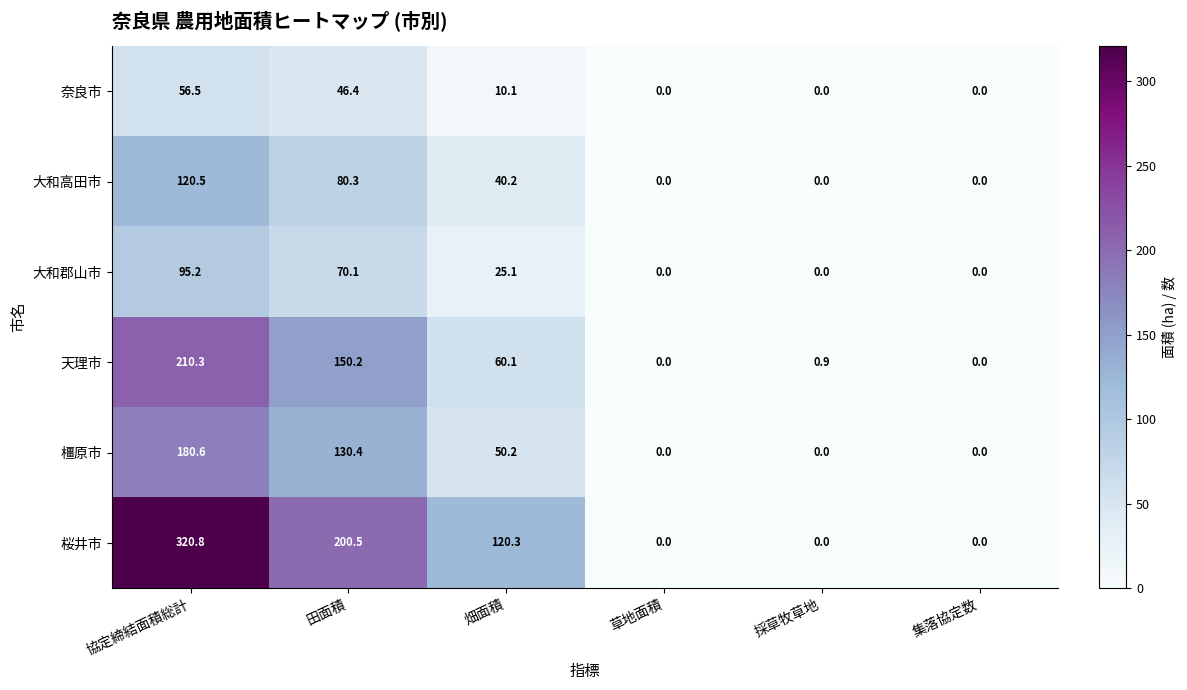

At which label does 桜井市 reach its peak?

協定締結面積総計